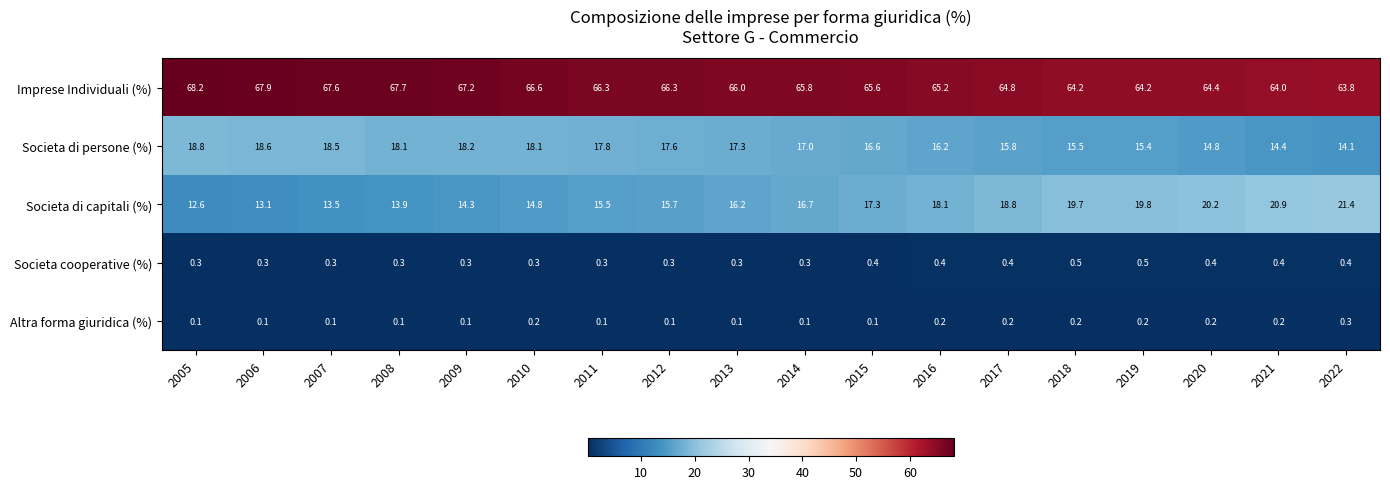

Which label corresponds to the largest value in the chart?

2005